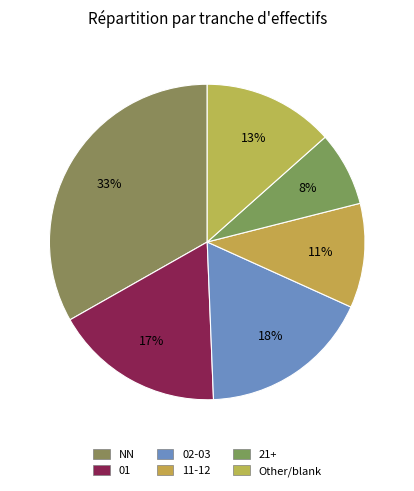

The 01 slice represents 28% of the pie. True or false?

False